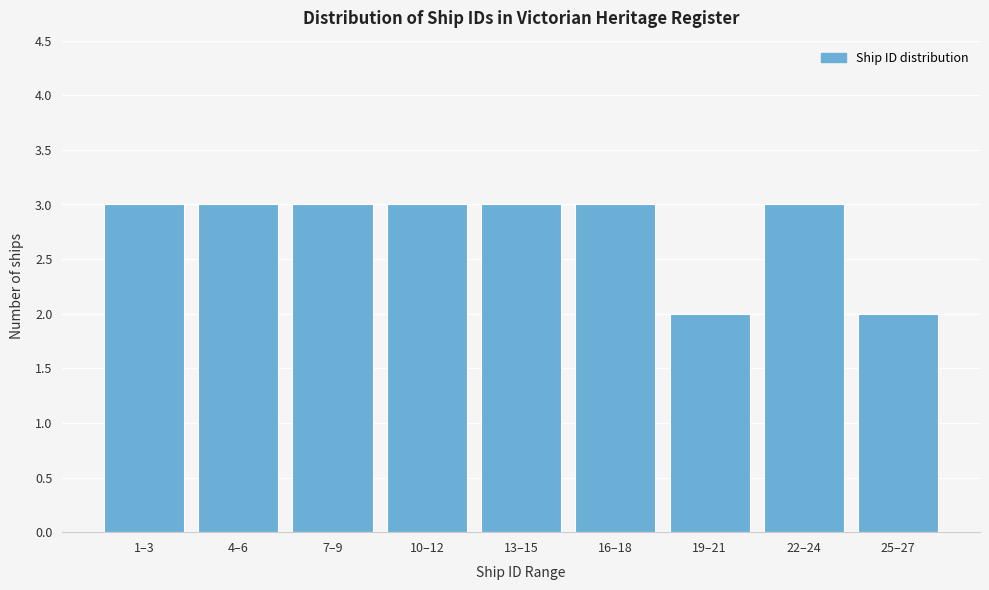

Reading right to left, extract all data points from this chart.

25–27=2	22–24=3	19–21=2	16–18=3	13–15=3	10–12=3	7–9=3	4–6=3	1–3=3